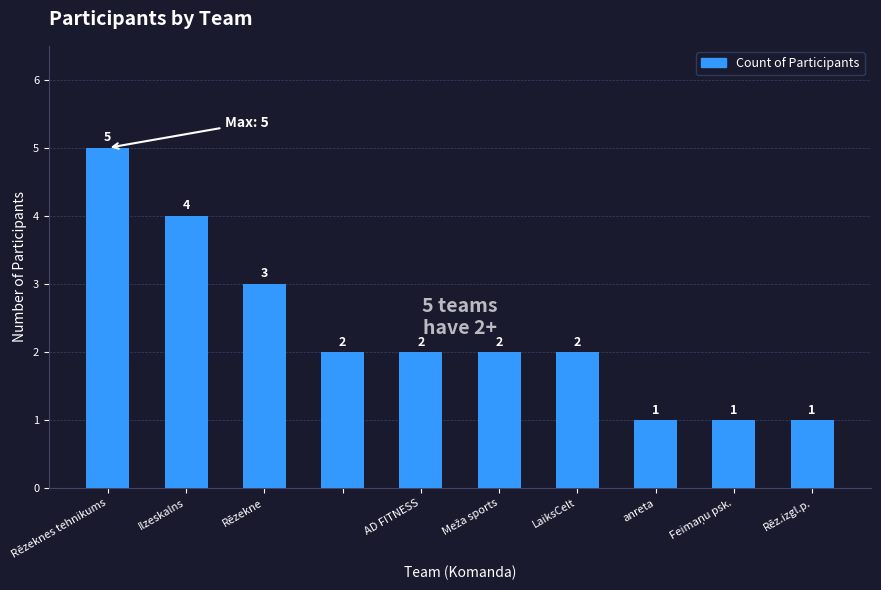

Reading left to right, transcribe all the data shown in this chart.

5	4	3	2	2	2	2	1	1	1